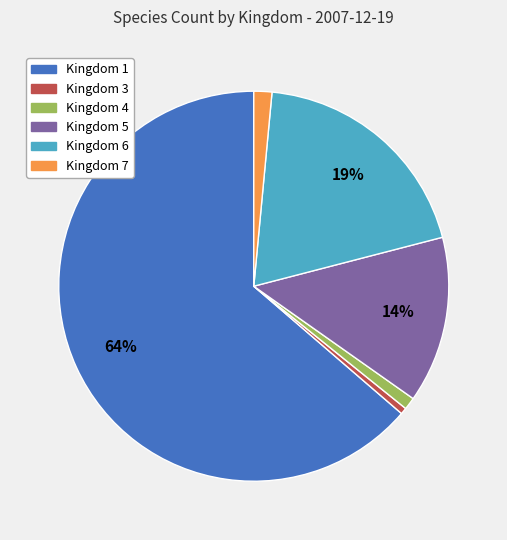

What percentage is the Kingdom 5 slice, to the nearest percent?

14%